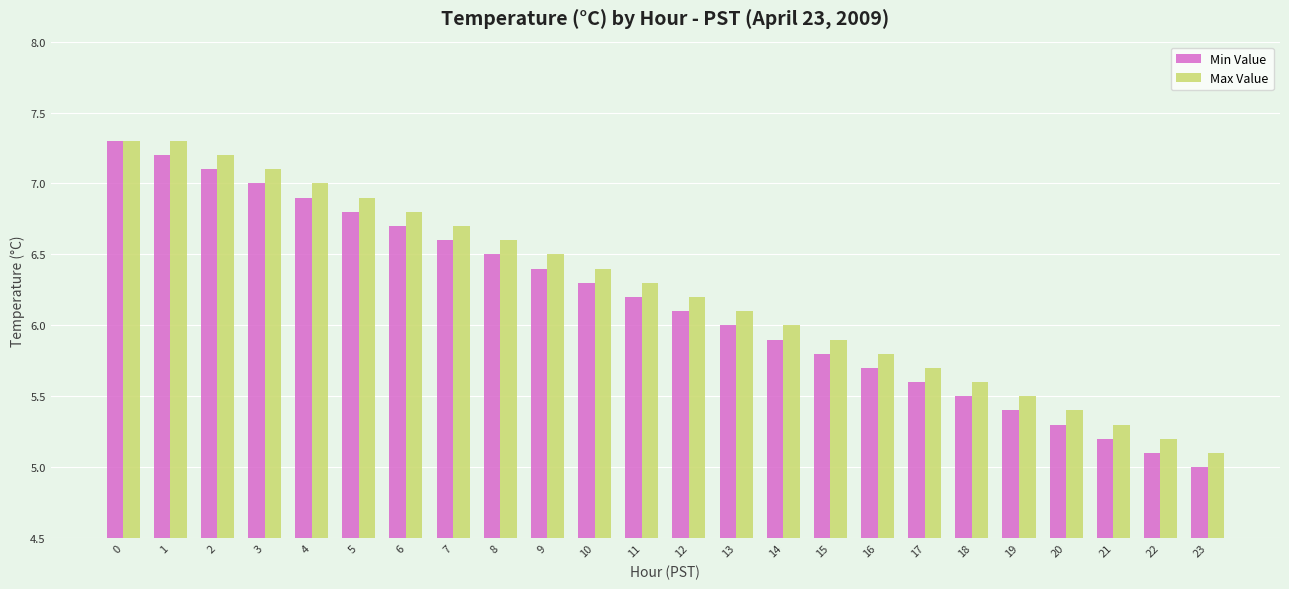

What is the value of the Max Value bar at the 21st from the left?

5.4